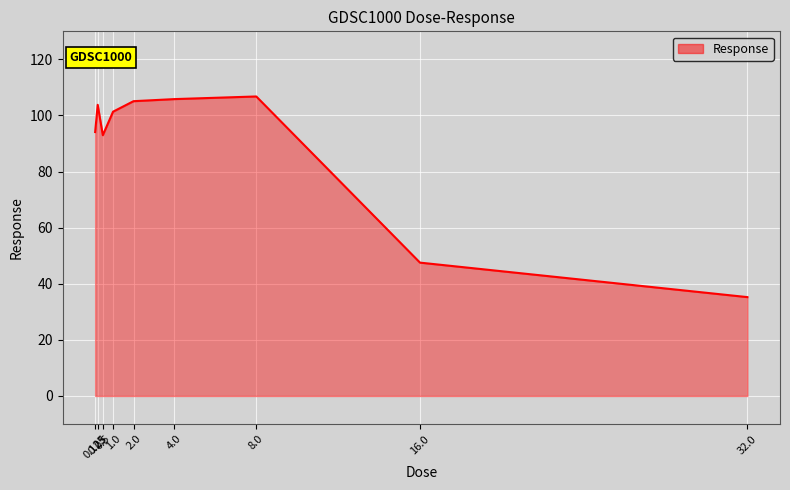

Does the chart display data point markers on the line(s)?

No